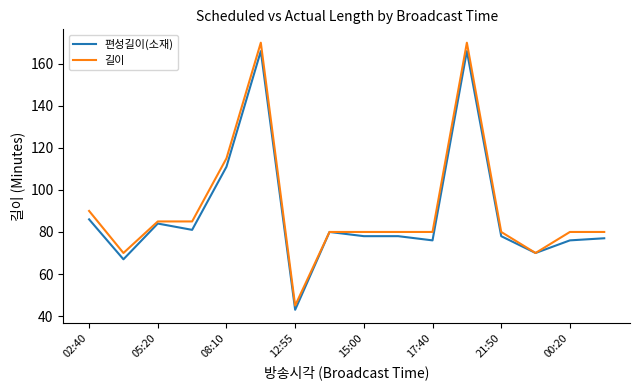

Reading right to left, transcribe all the data shown in this chart.

편성길이(소재): 77	76	70	78	166	76	78	78	80	43	166	111	81	84	67	86
길이: 80	80	70	80	170	80	80	80	80	45	170	115	85	85	70	90